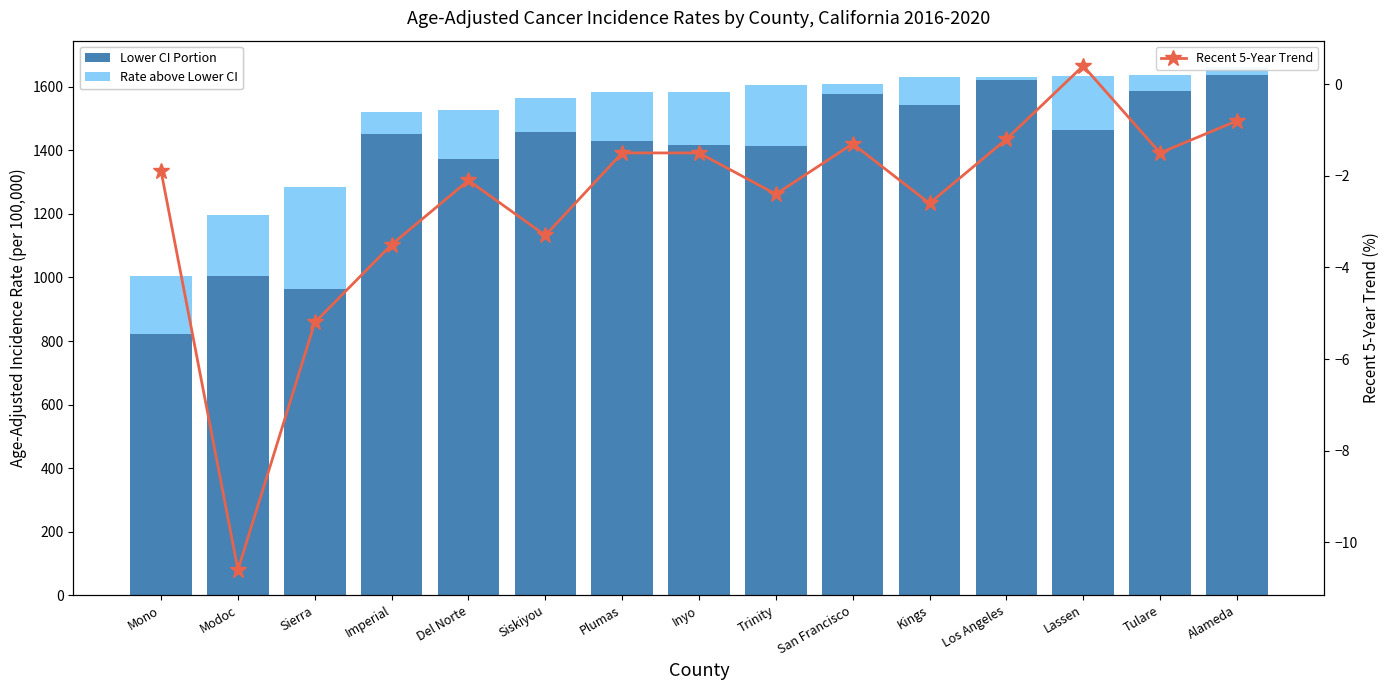

True or false: Lower CI Portion has a value of 821.7 at Mono.

True